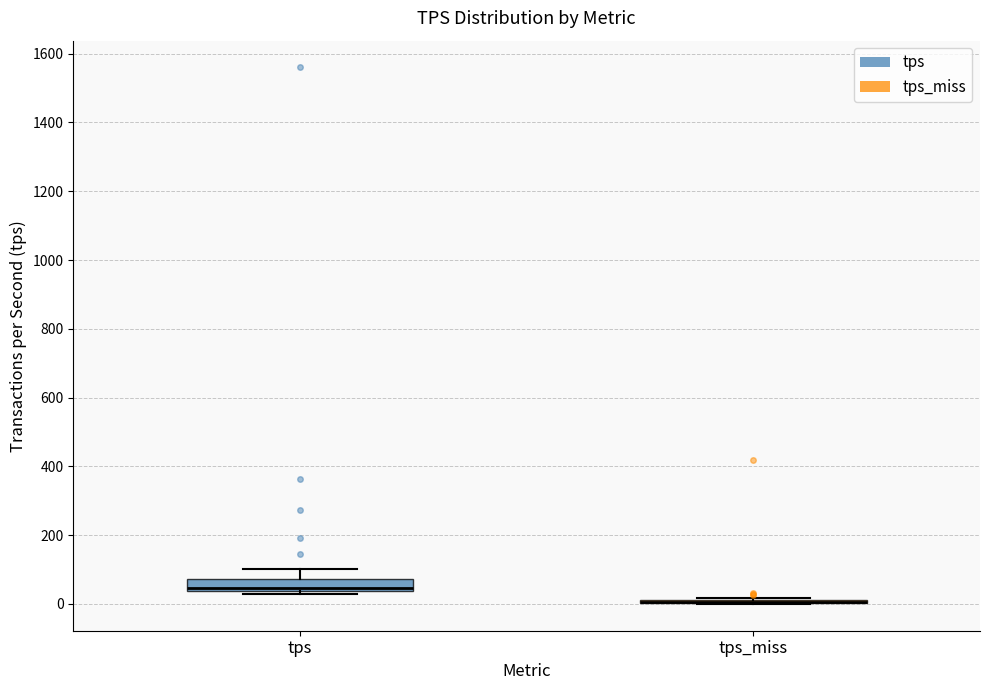

Comparing the boxes themselves (not the whiskers), which one is the tallest?

tps